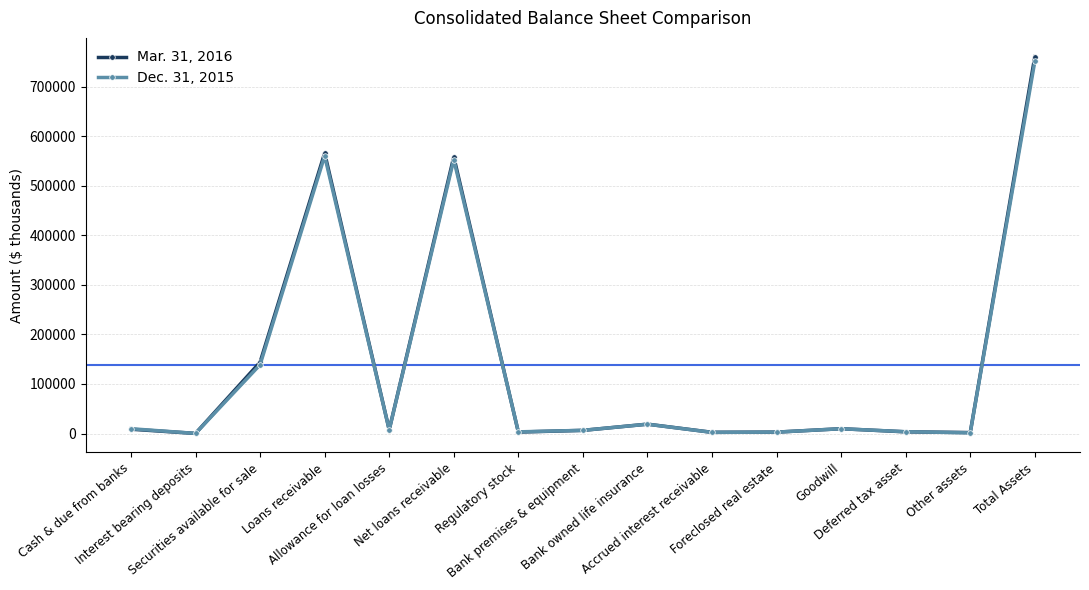

At which label is Mar. 31, 2016 closest to 380179?

Net loans receivable